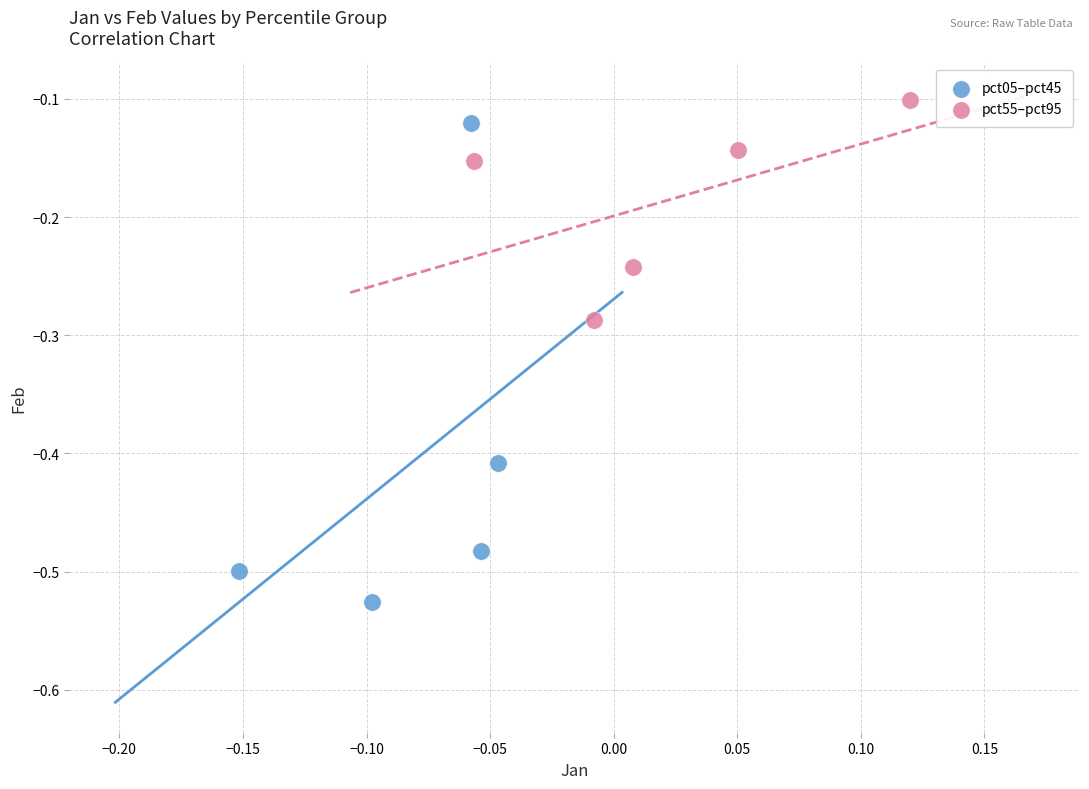

Which series contains the lowest Y value?

pct05–pct45